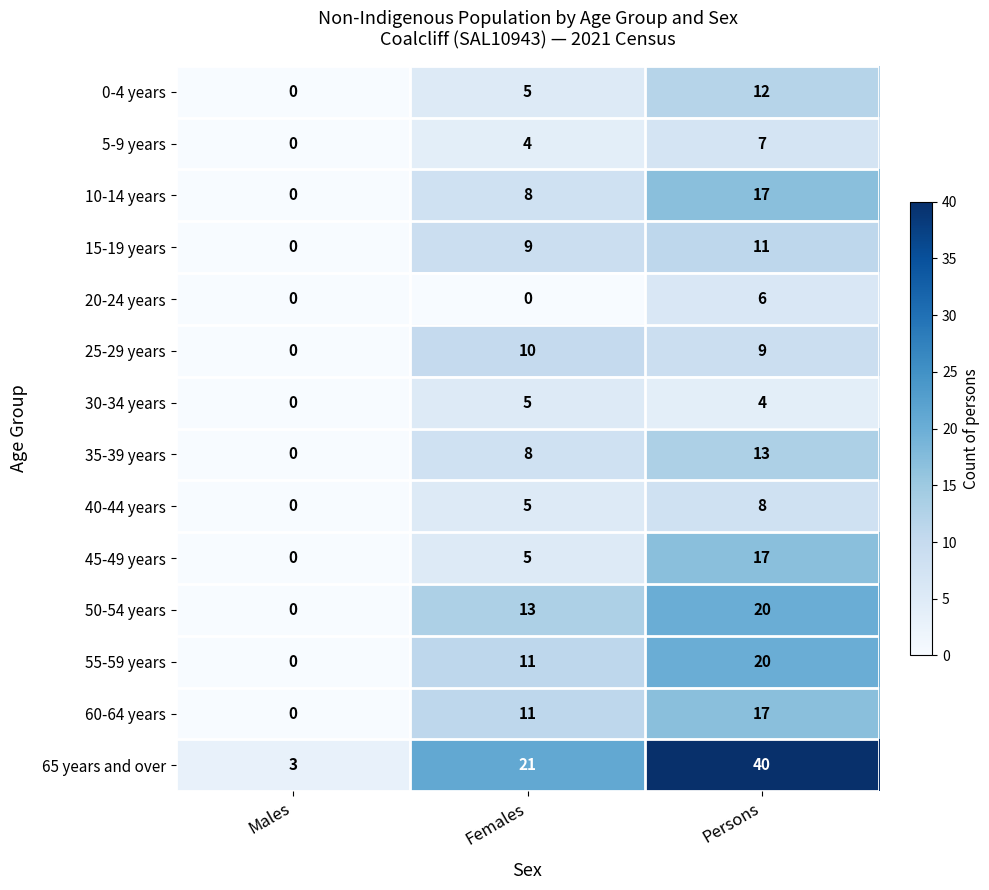

Count the 45-49 years values in the range 0 to 17.

3